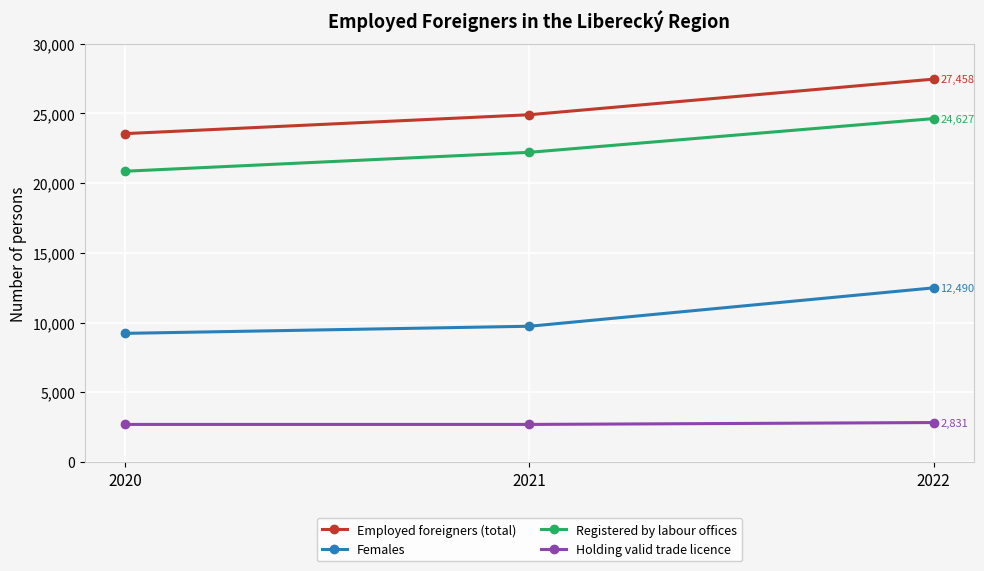

What is the minimum value shown in the chart?

2696